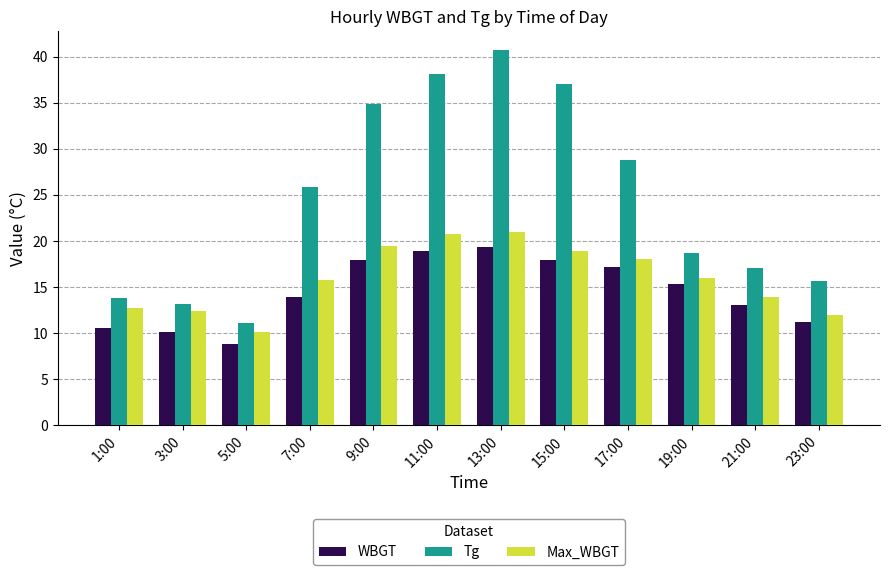

Read the Max_WBGT value at 13:00.

21.0